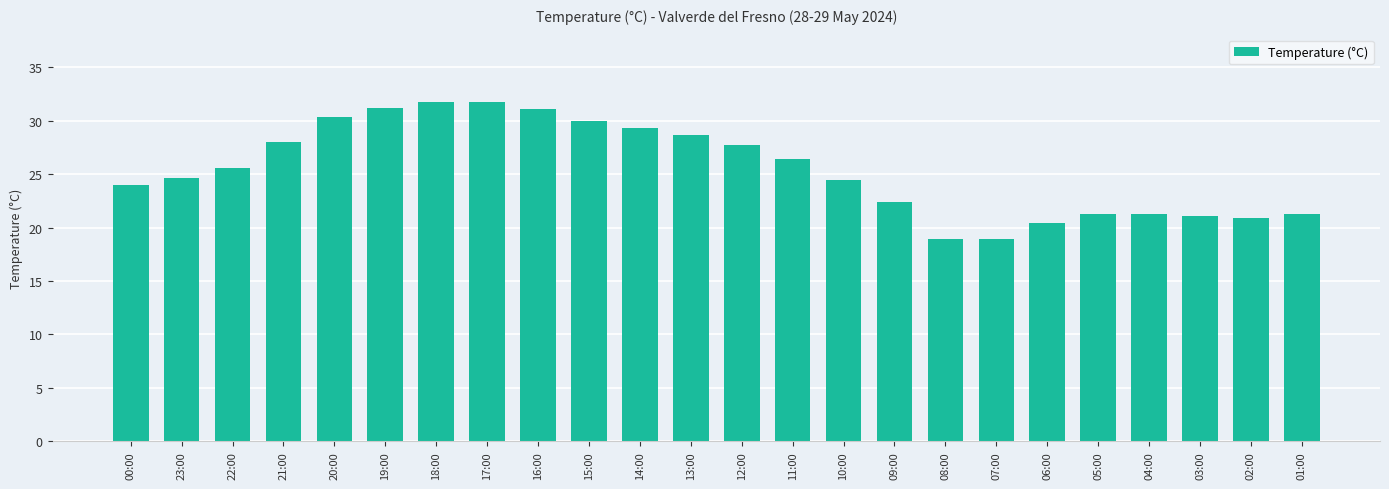

What is the greatest value displayed?

31.7